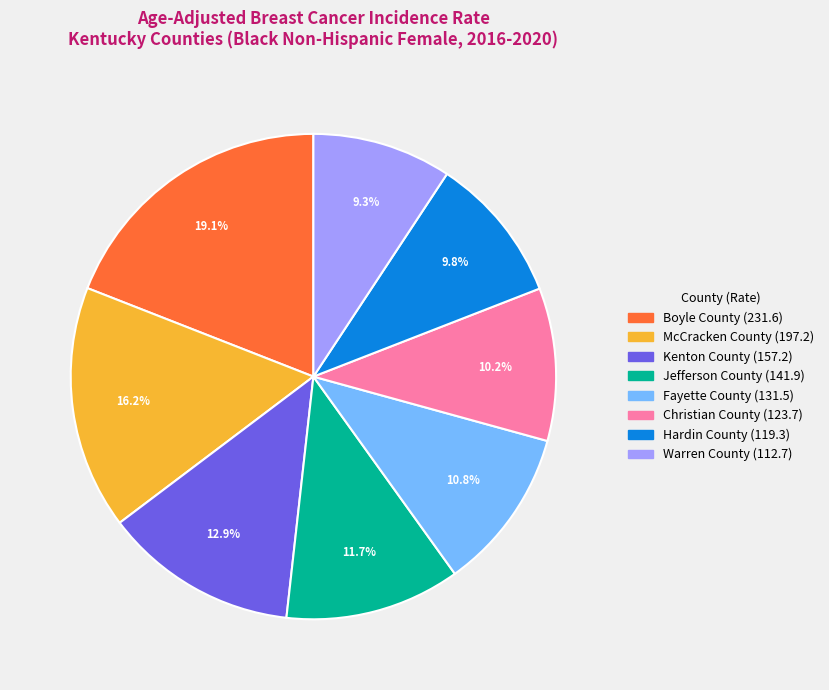

The Christian County slice represents 10% of the pie. True or false?

True